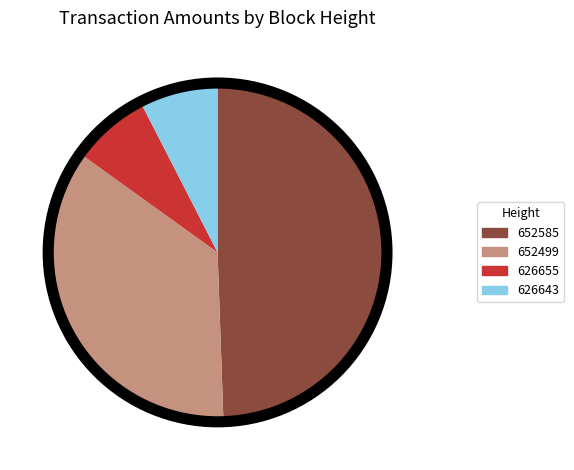

Do 652499 and 626655 together represent more than half of the pie?

No